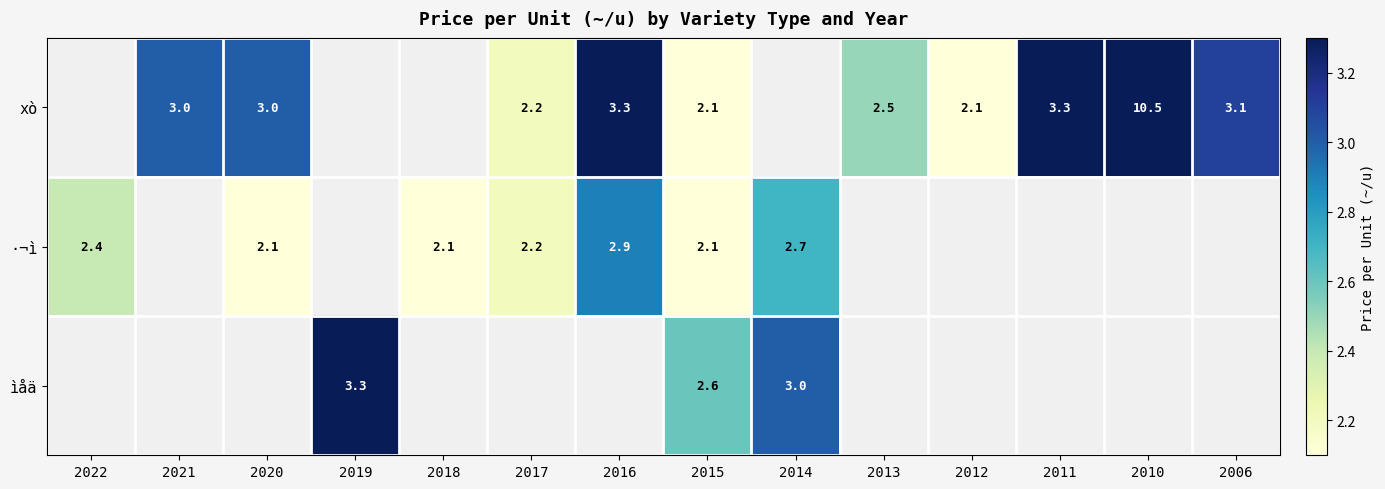

How many distinct data groups are displayed?

3